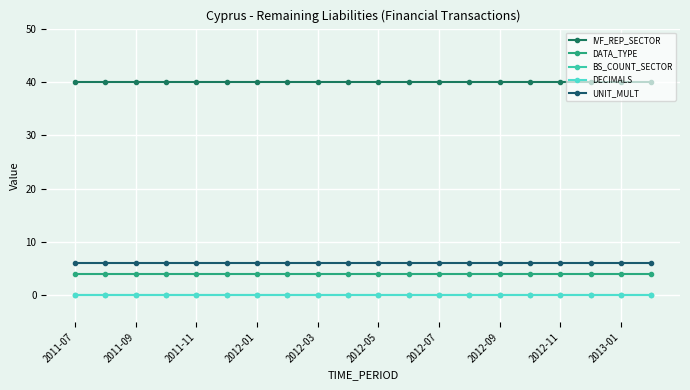

At which category does the chart reach its minimum across all series?

2011-07